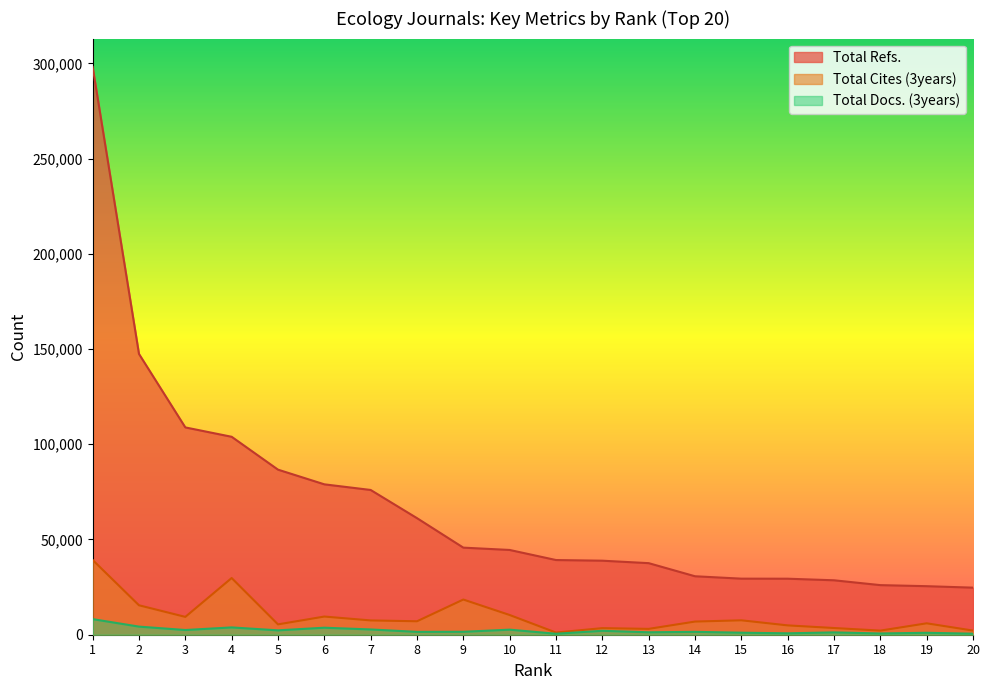

Between 7 and 8, which series saw the biggest shift?

Total Refs.